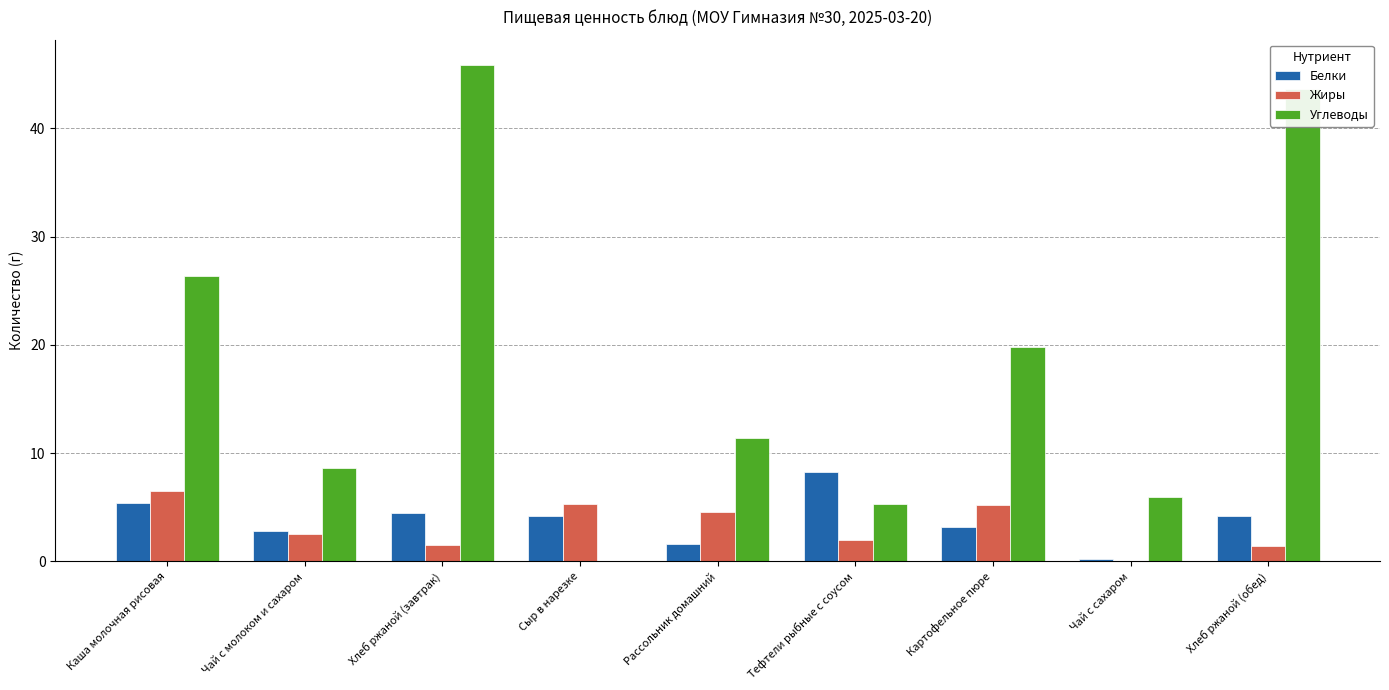

Which series changed the most between Каша молочная рисовая and Картофельное пюре?

Углеводы